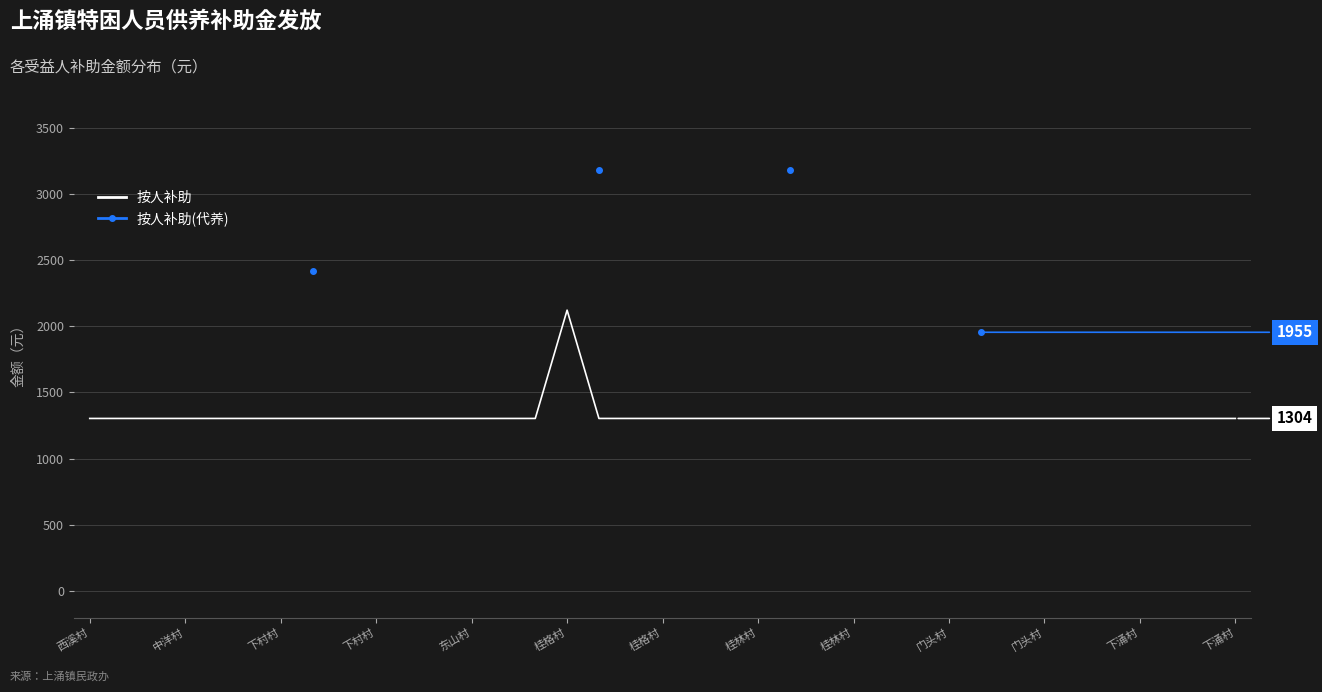

True or false: 按人补助(代养) and 按人补助 intersect in this chart.

False